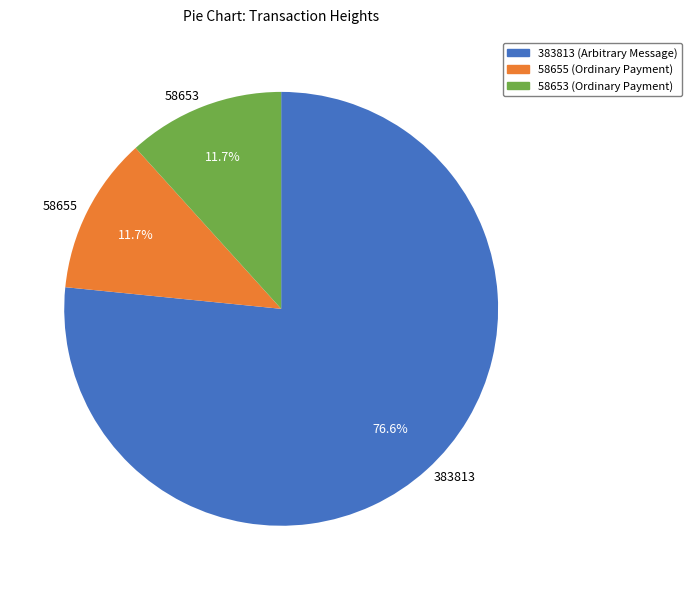

True or false: 58655 accounts for 12% of the total.

True